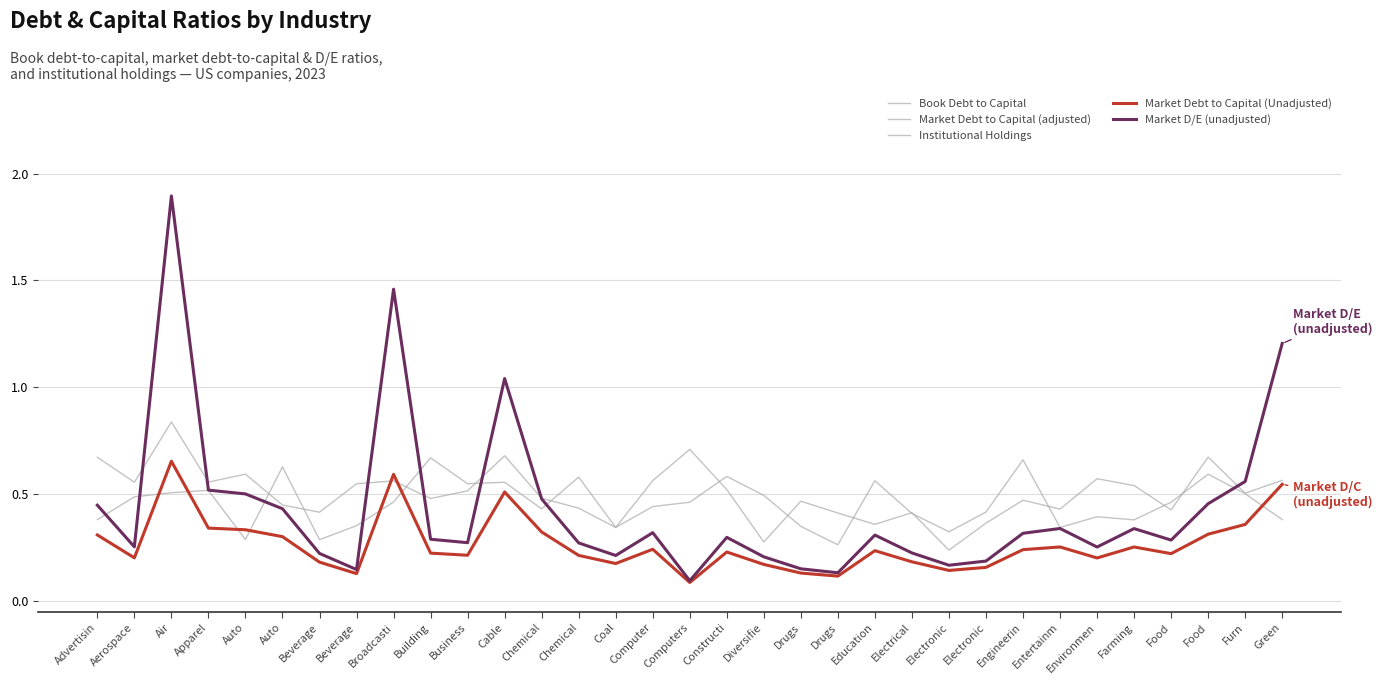

Is the value of Institutional Holdings at Drugs greater than the value of Market Debt to Capital (Unadjusted) at Business?

Yes